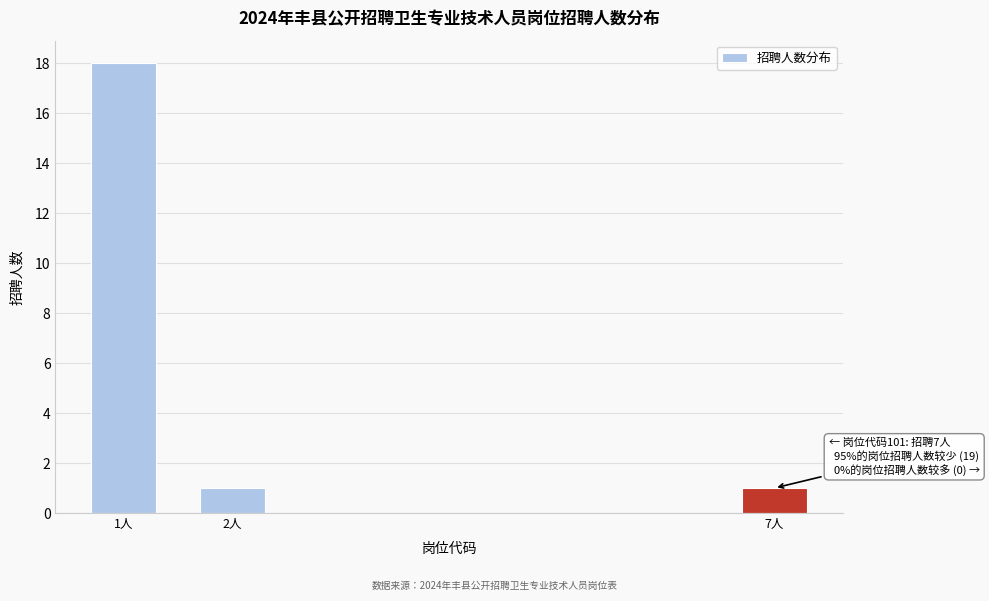

Reading left to right, what are all the values shown in this chart?

1人=18	2人=1	7人=1